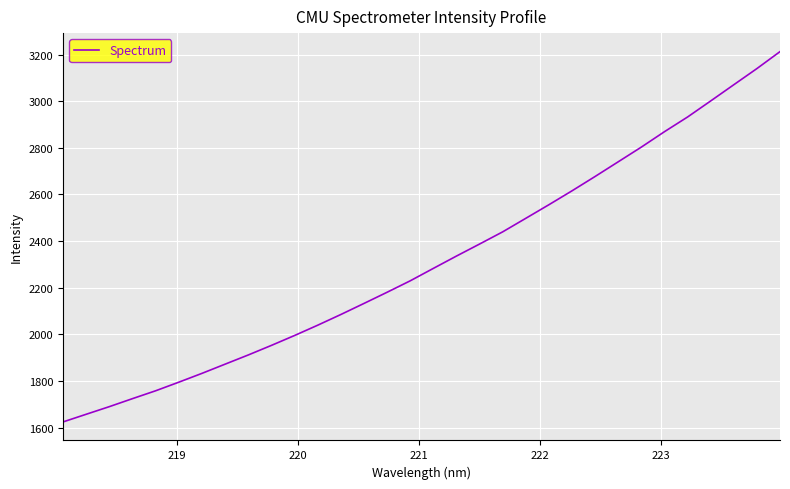

What is the difference between the maximum and minimum values?

1588.9